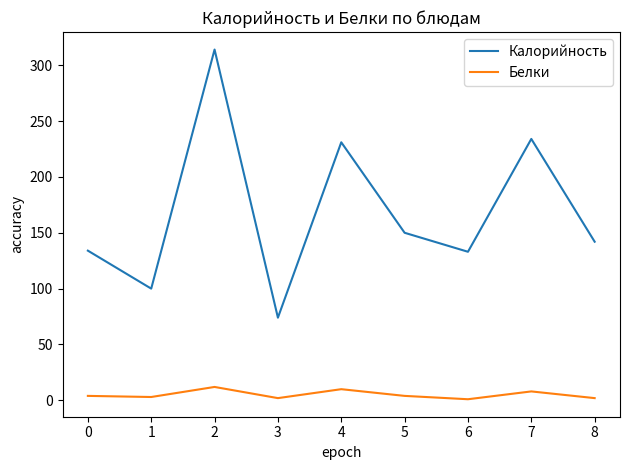

Rank the series by their average value, from highest to lowest.

Калорийность, Белки